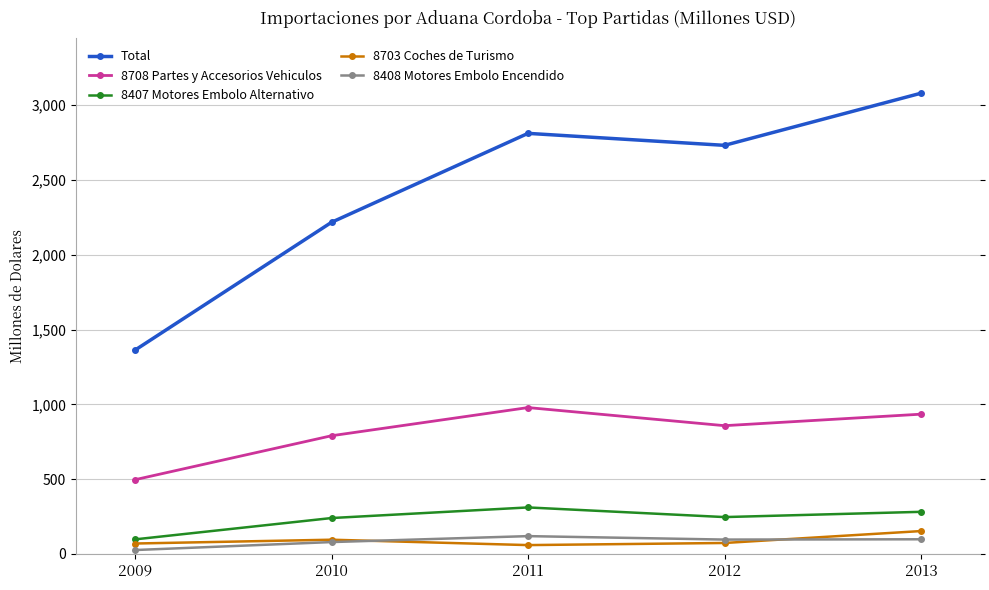

What is the maximum value shown in the chart?

3080.4